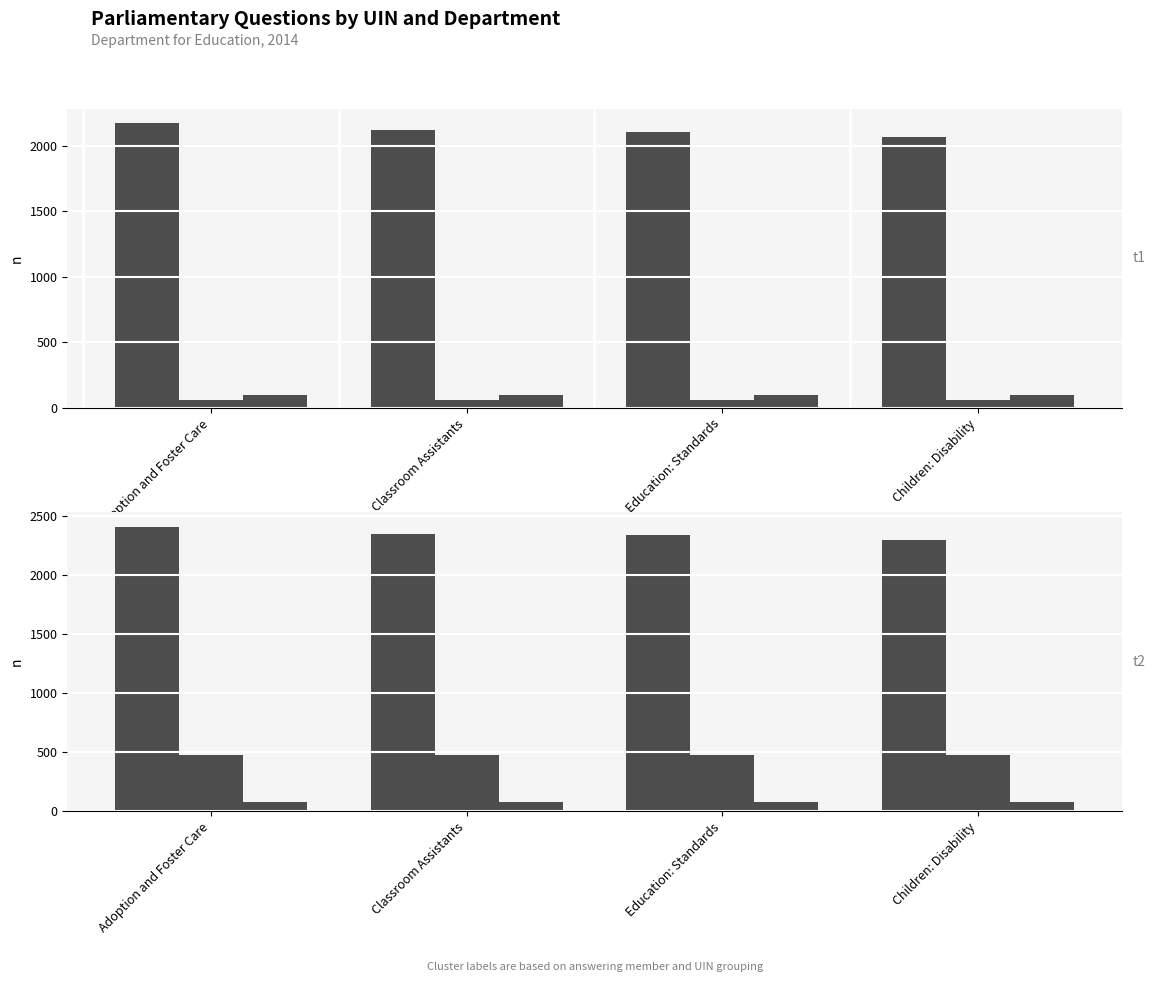

True or false: answering dept id has a value of 27.8 at Children: Disability.

False